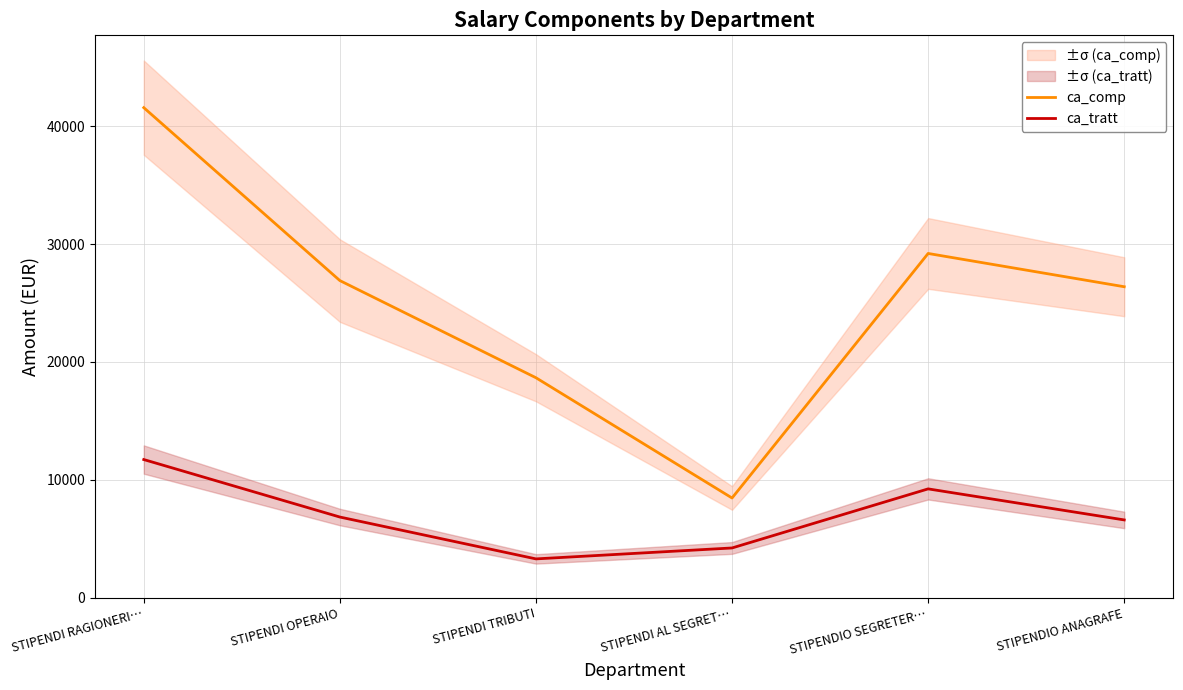

How many values in the ca_tratt series exceed 6844?

3